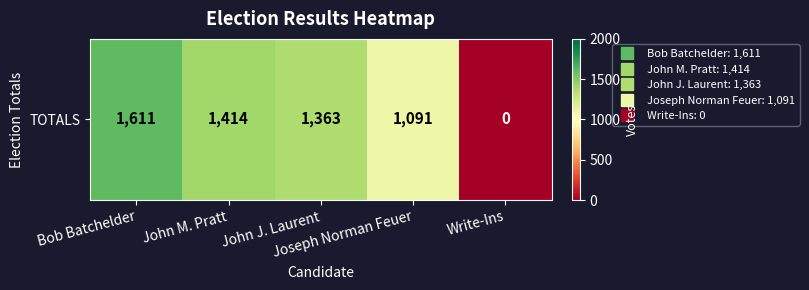

How many series are shown in this chart?

1